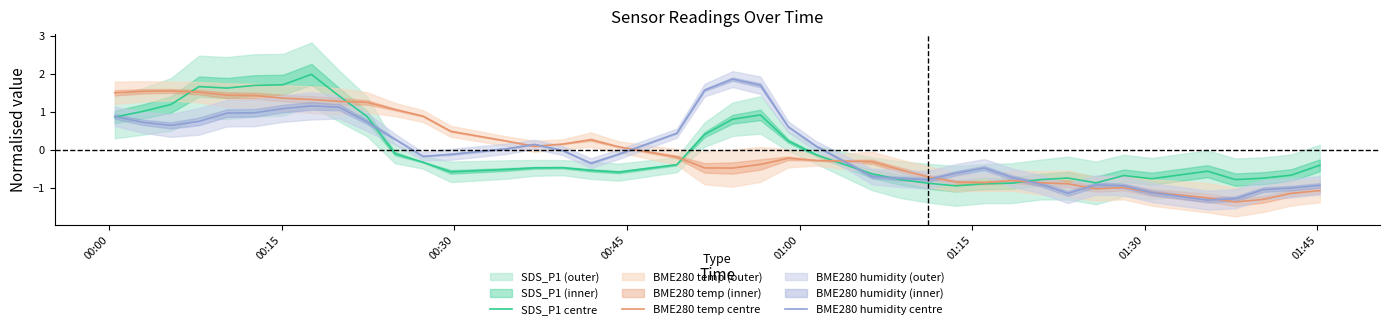

What is the minimum value for SDS_P1 centre?

-1.0